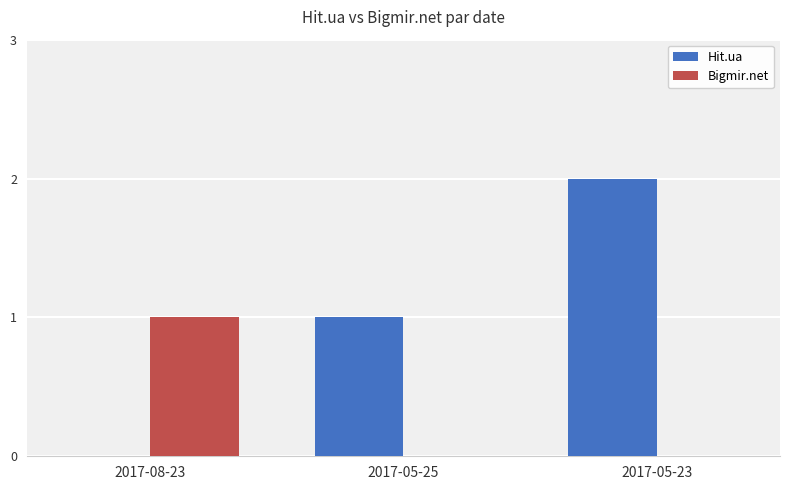

What is the sum of all Hit.ua values?

3